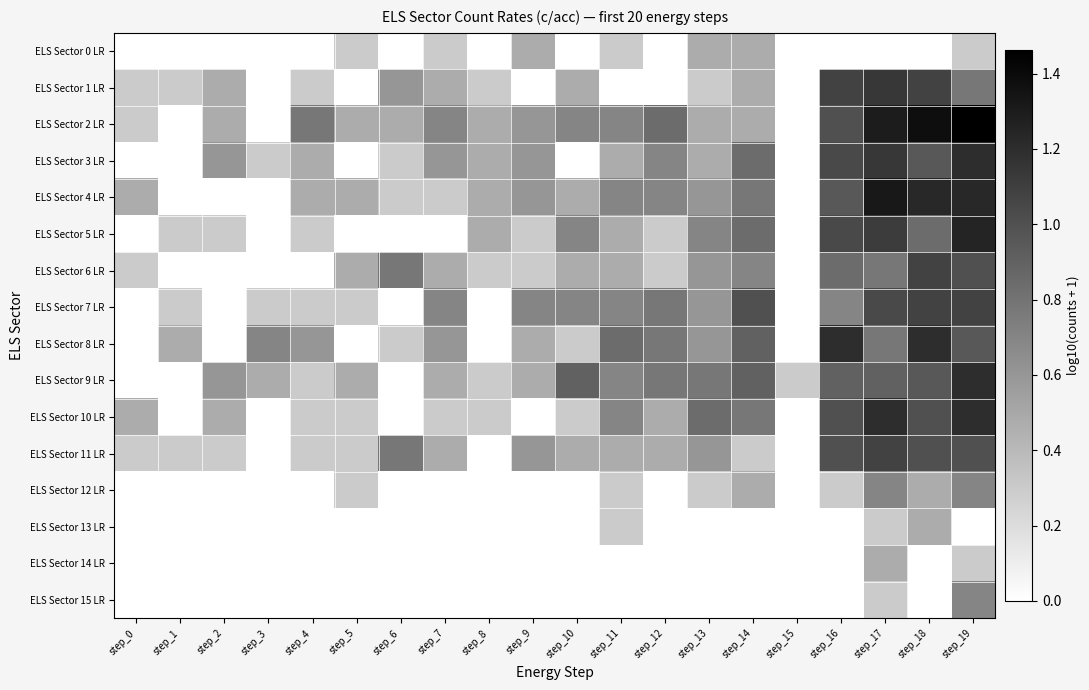

How many distinct data groups are displayed?

16